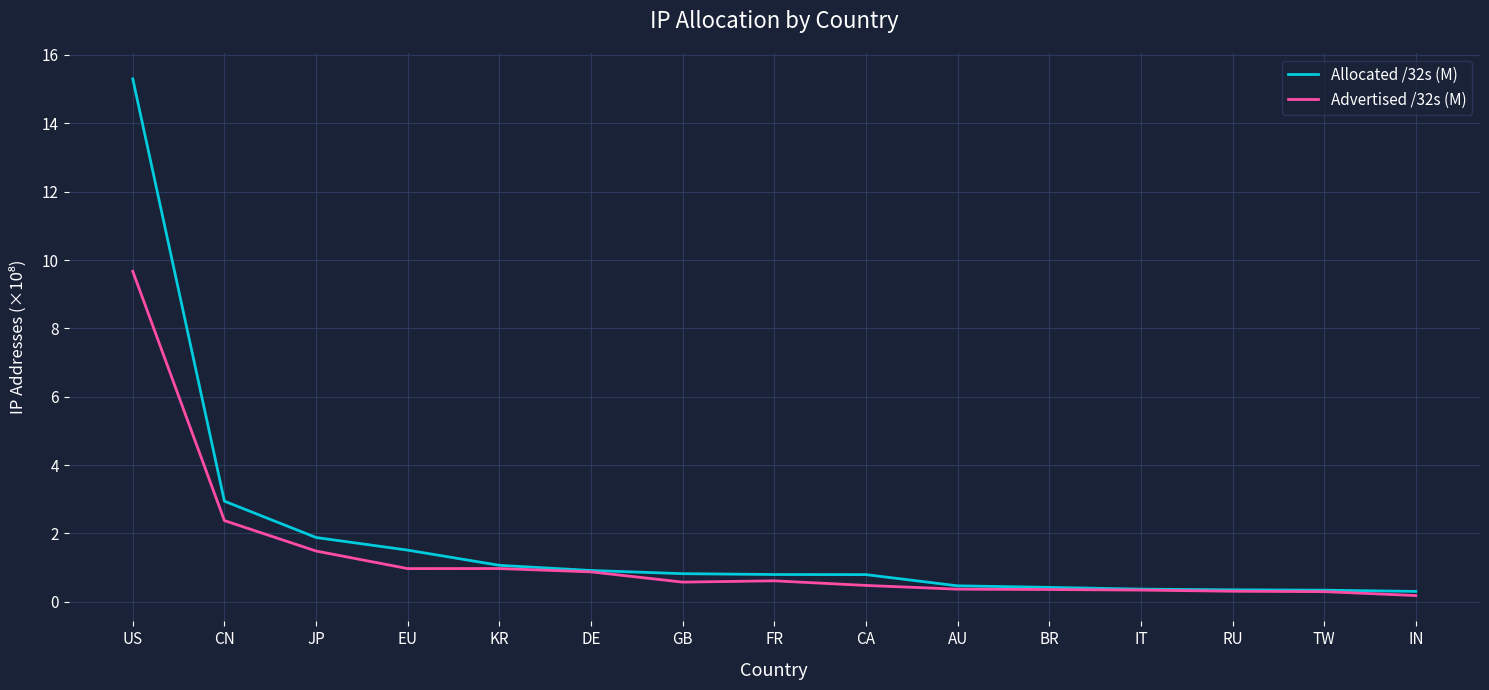

At how many categories does at least one series exceed 8?

1